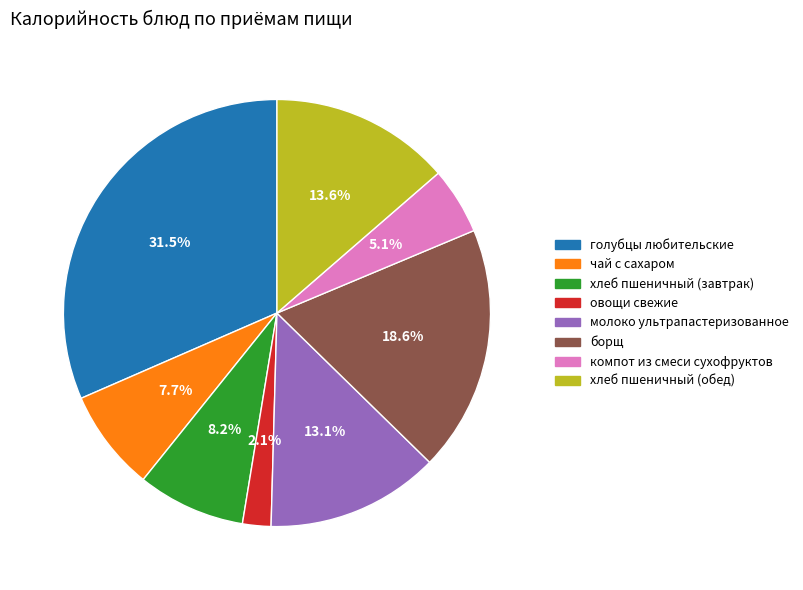

To the nearest percent, what is the difference between the овощи свежие and хлеб пшеничный (завтрак) slice percentages?

6%